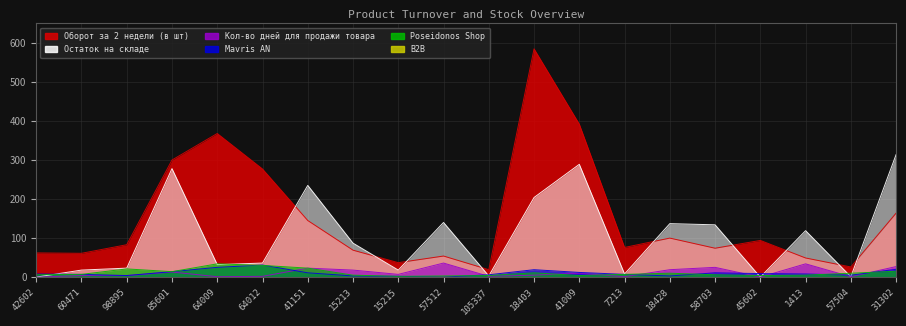

In Poseidonos Shop, how many points are lower than both neighbors (excluding endpoints)?

4